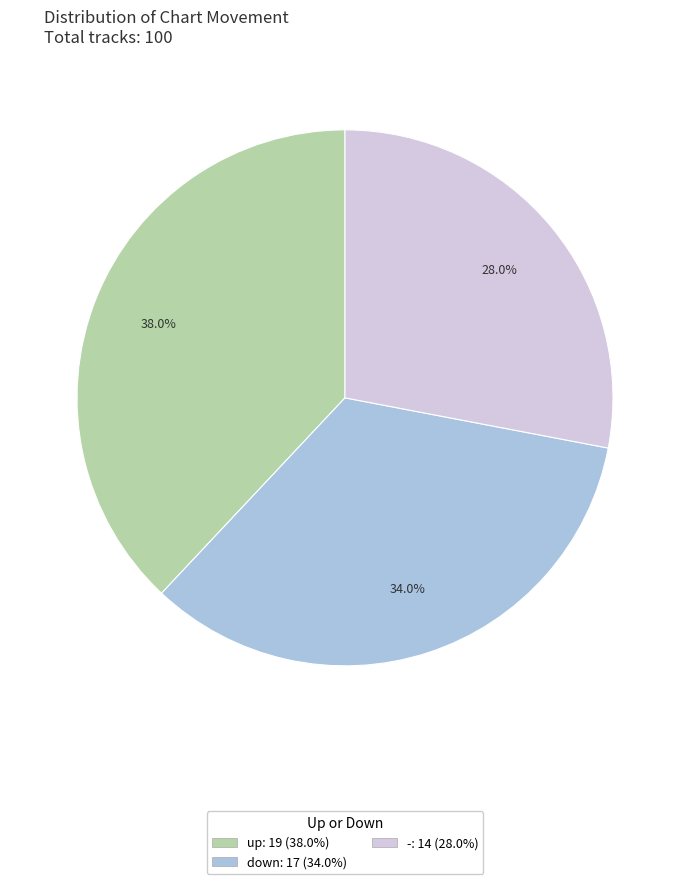

To the nearest percent, what is the average slice percentage?

33%